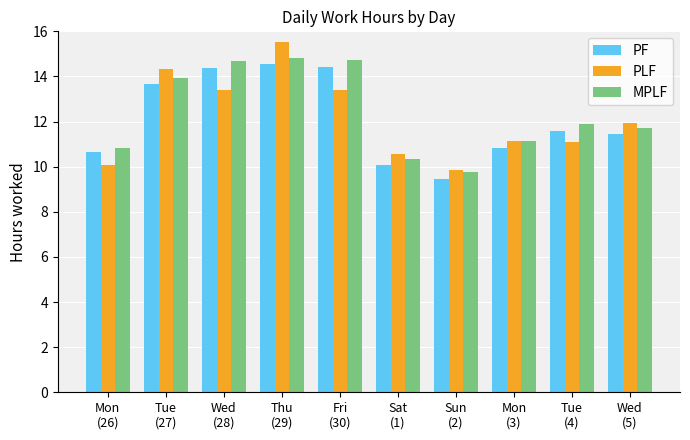

What is the total value across all series at Sun
(2)?

29.1